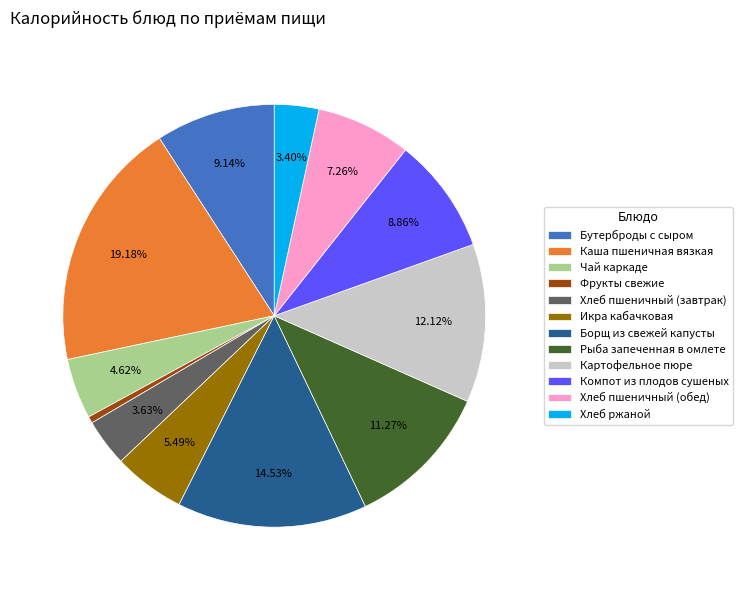

What is the largest slice in the pie chart?

Каша пшеничная вязкая